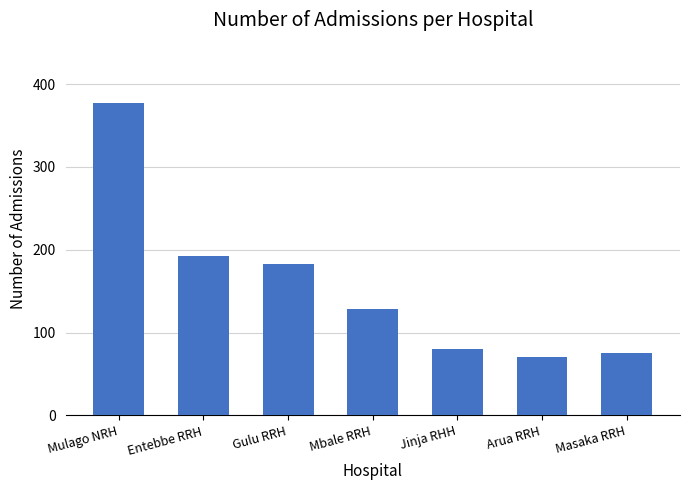

Which has a higher value, Jinja RHH or Mulago NRH?

Mulago NRH